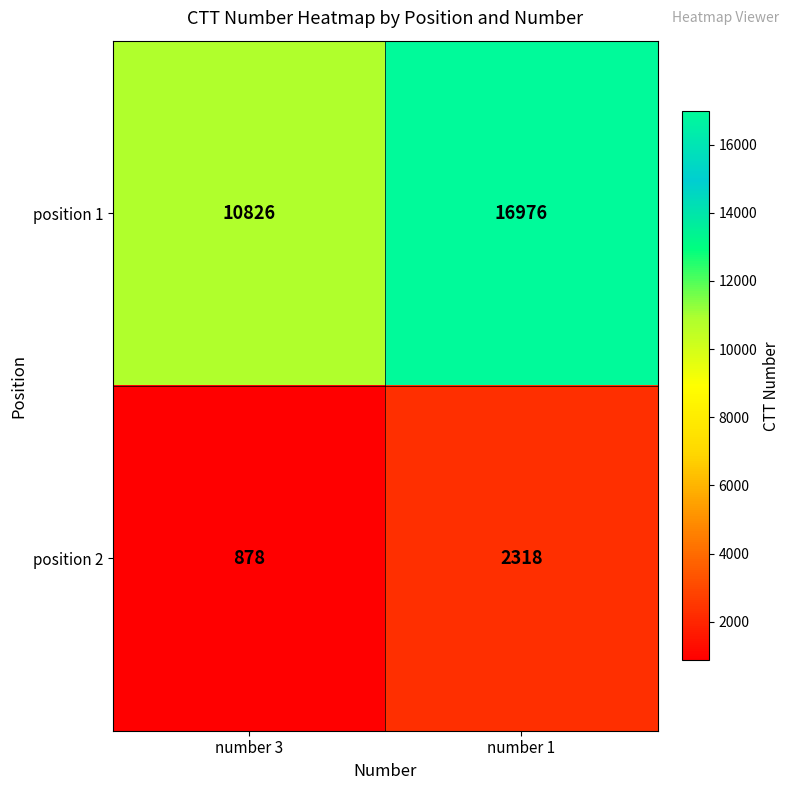

At which category is the sum across all series the highest?

number 1